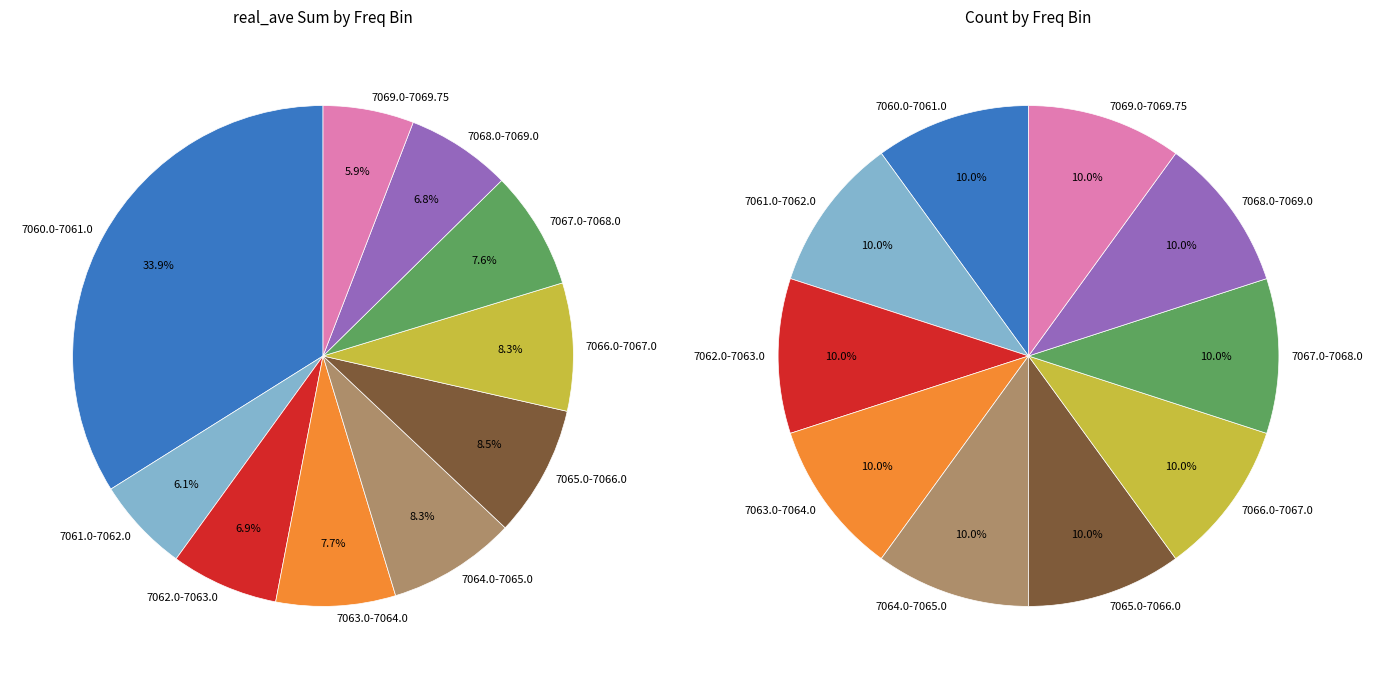

What is the largest slice in the pie chart?

7060.0